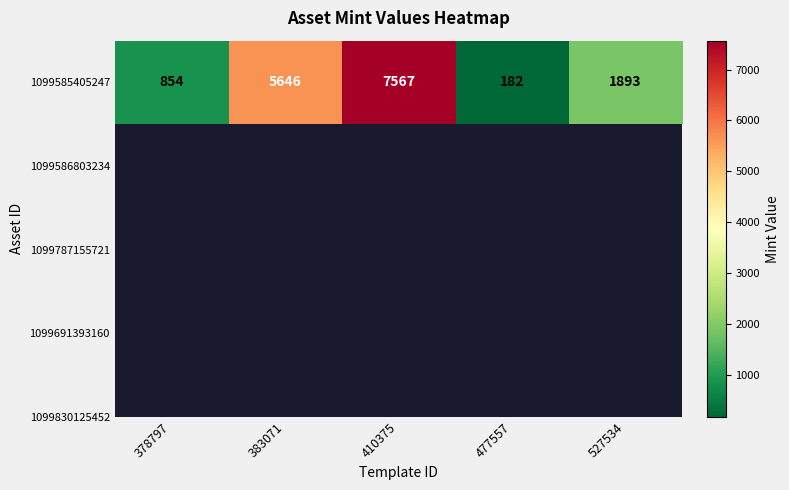

The value at 477557 is 182. True or false?

True